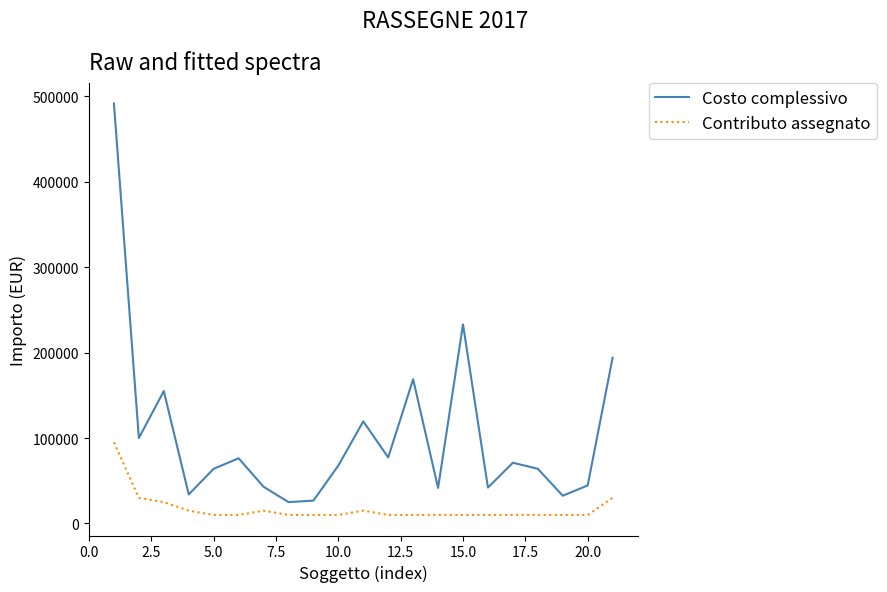

Which series has the largest range (max minus min)?

Costo complessivo